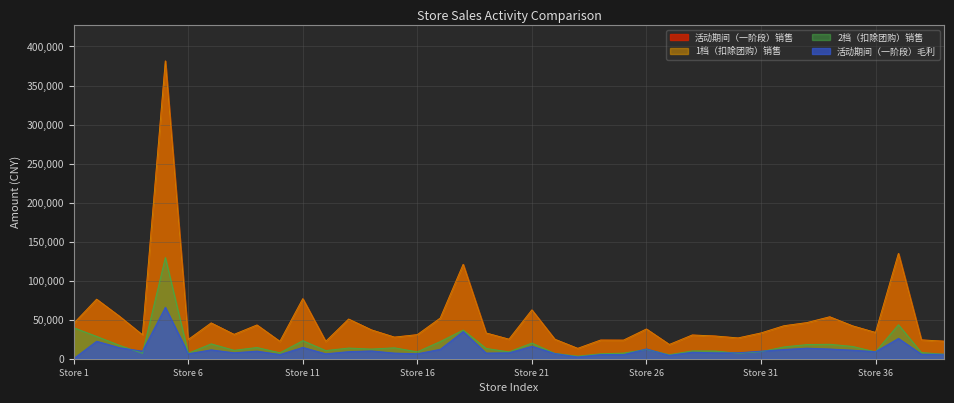

List the labels in order of 活动期间（一阶段）毛利 value, smallest first.

1, 23, 27, 25, 24, 10, 39, 38, 12, 6, 16, 22, 15, 19, 29, 20, 8, 30, 28, 36, 13, 31, 4, 9, 14, 35, 7, 32, 17, 34, 26, 33, 3, 11, 21, 2, 37, 18, 5